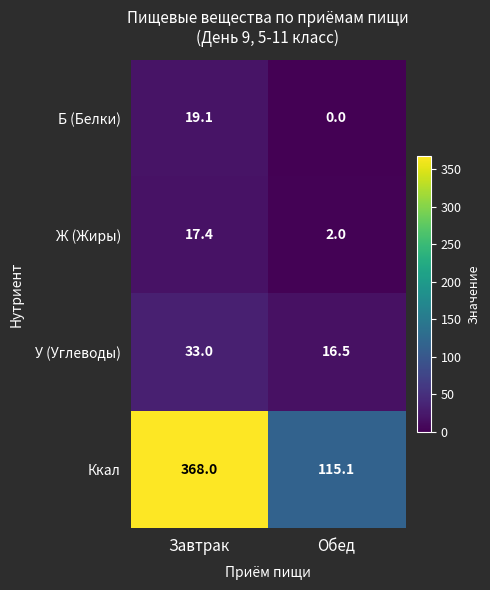

Reading left to right, extract all data points from this chart.

Б (Белки): 19.1	0.0
Ж (Жиры): 17.4	2.0
У (Углеводы): 33.0	16.5
Ккал: 368.0	115.1